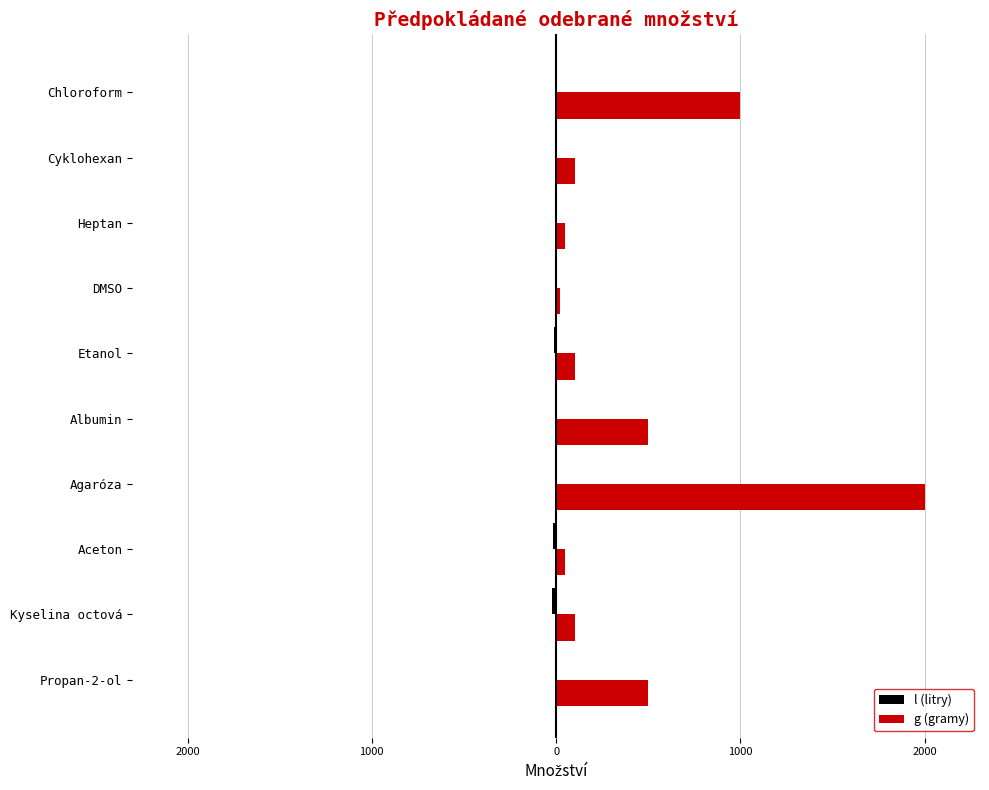

How many bars are there in each group?

2